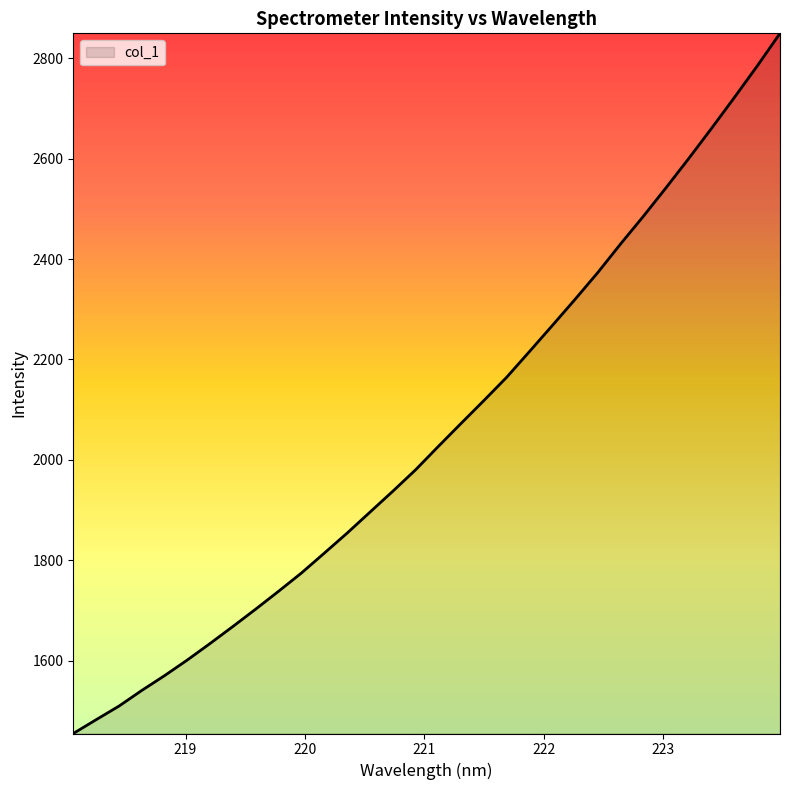

What is the greatest value displayed?

2849.7